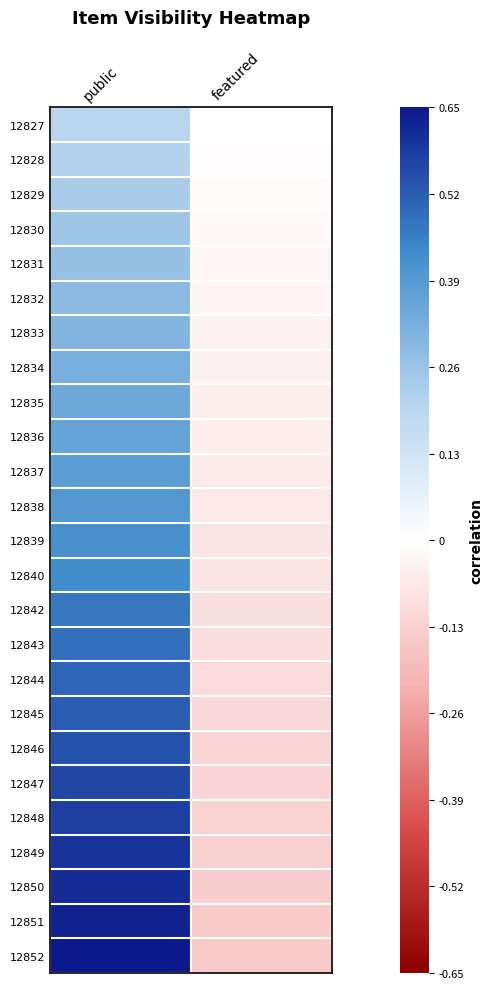

What is the total value across all series at public?

10.5